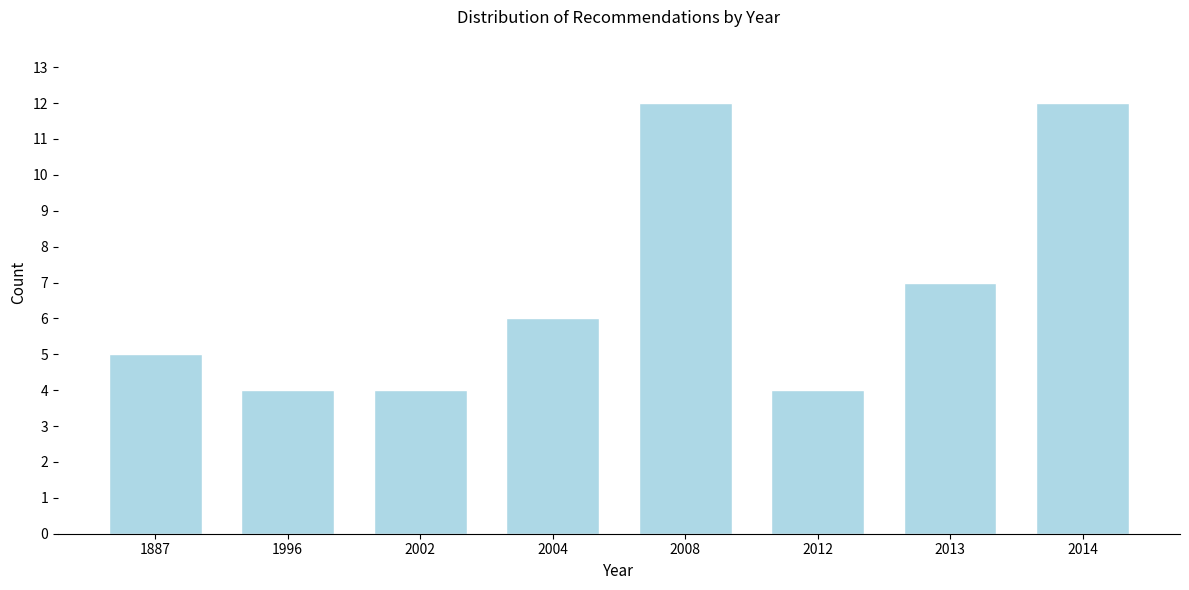

Reading left to right, extract all data points from this chart.

1887=5	1996=4	2002=4	2004=6	2008=12	2012=4	2013=7	2014=12